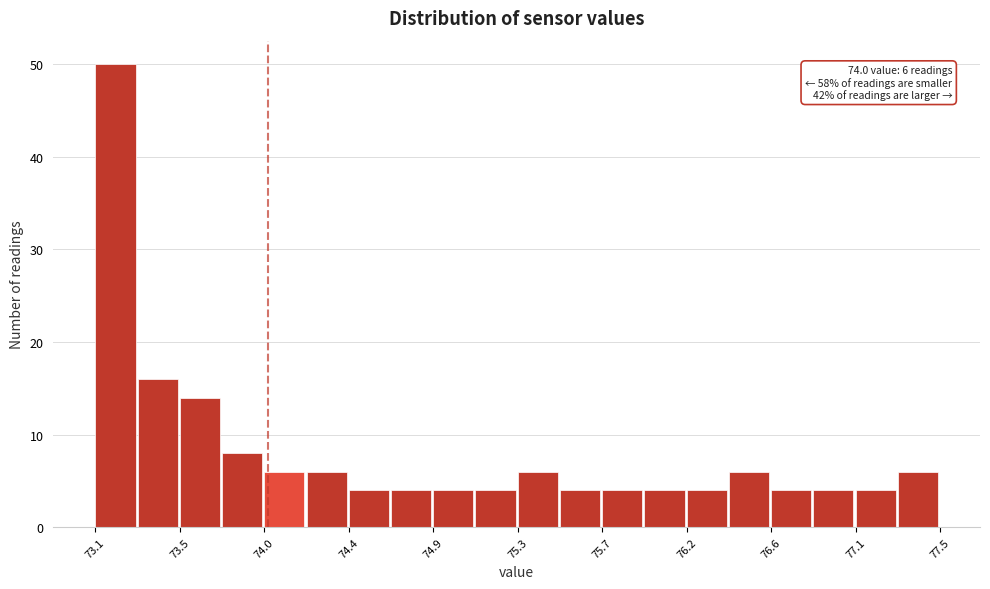

Which range on the x-axis has the tallest bar?

73.10 to 73.32